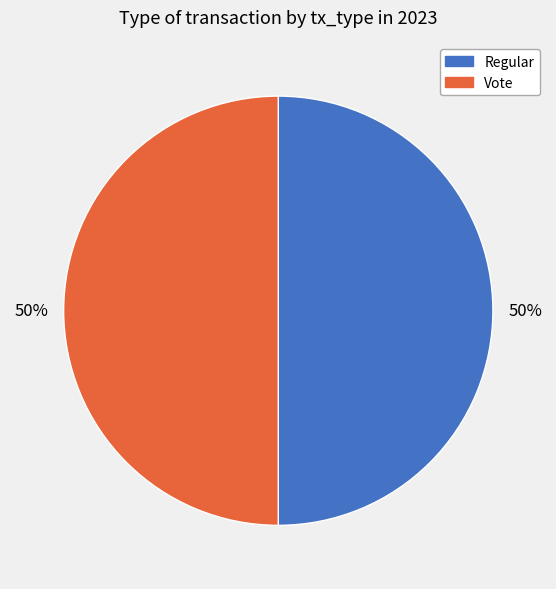

Combined, do Regular and Vote account for over 50%?

Yes